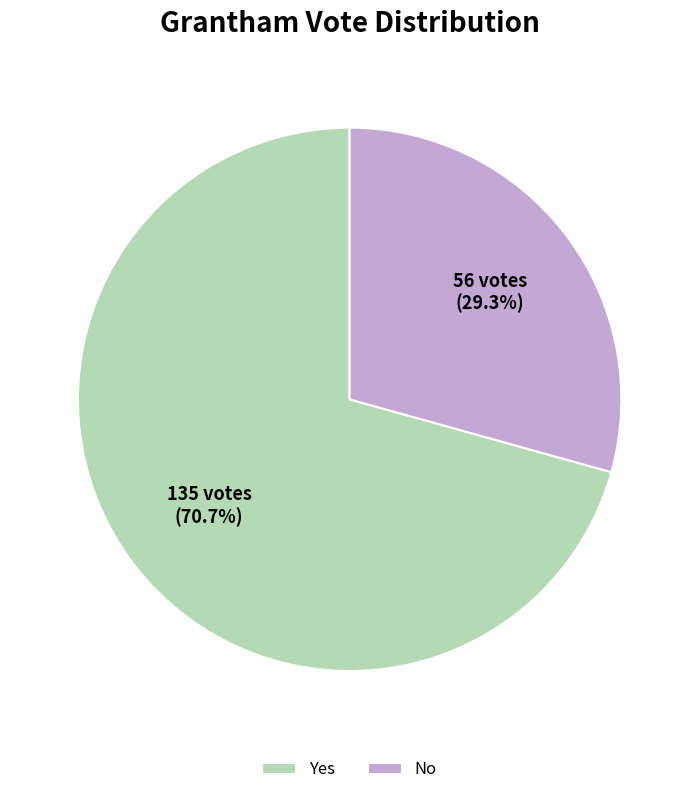

What is the largest slice in the pie chart?

Yes